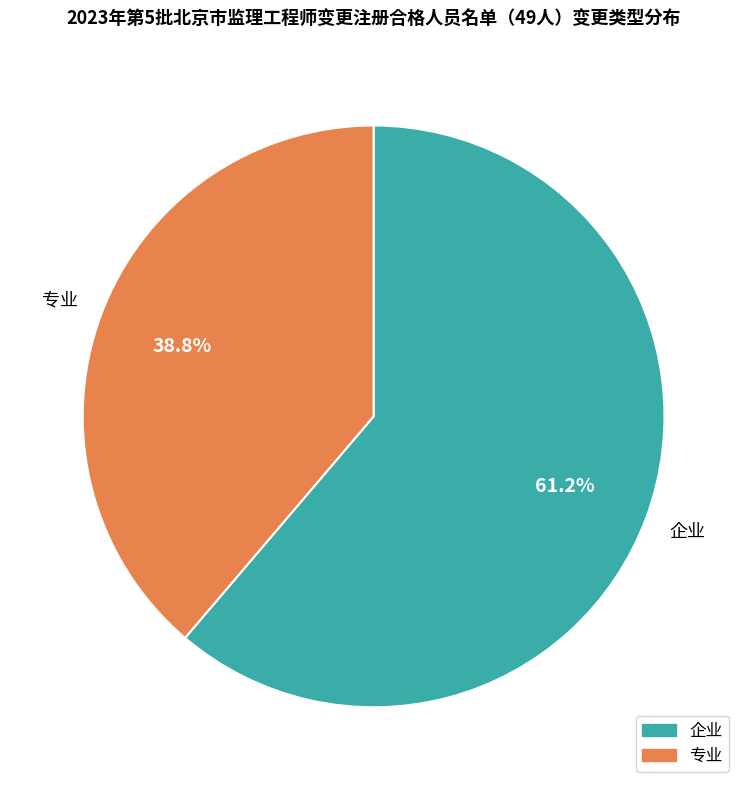

How many segments does this pie chart have?

2